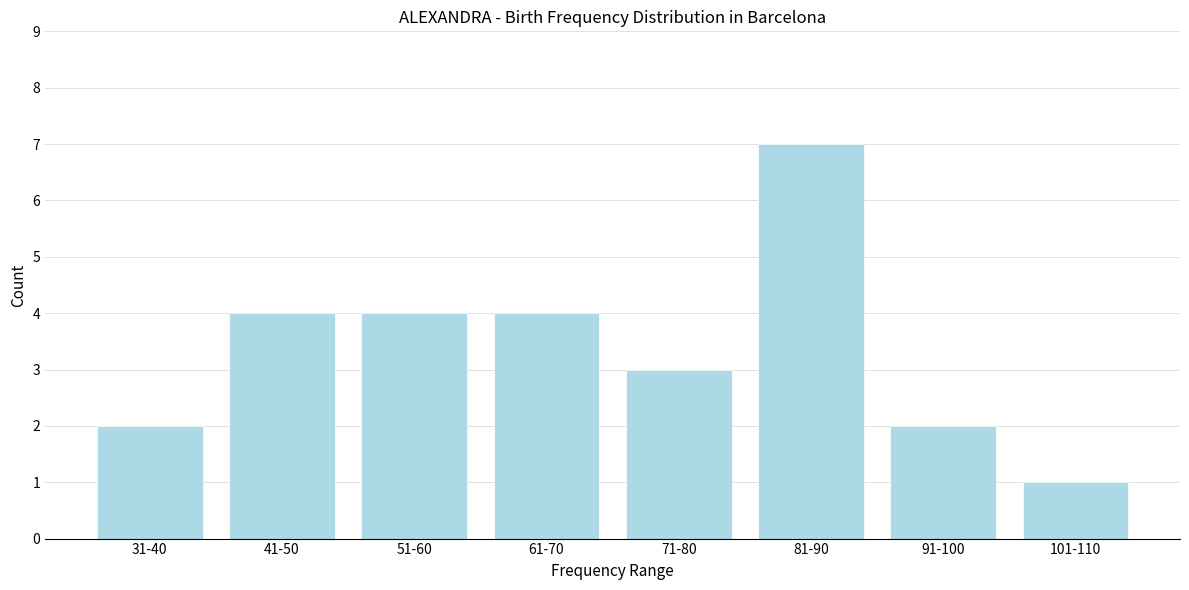

Reading right to left, what are all the values shown in this chart?

1	2	7	3	4	4	4	2